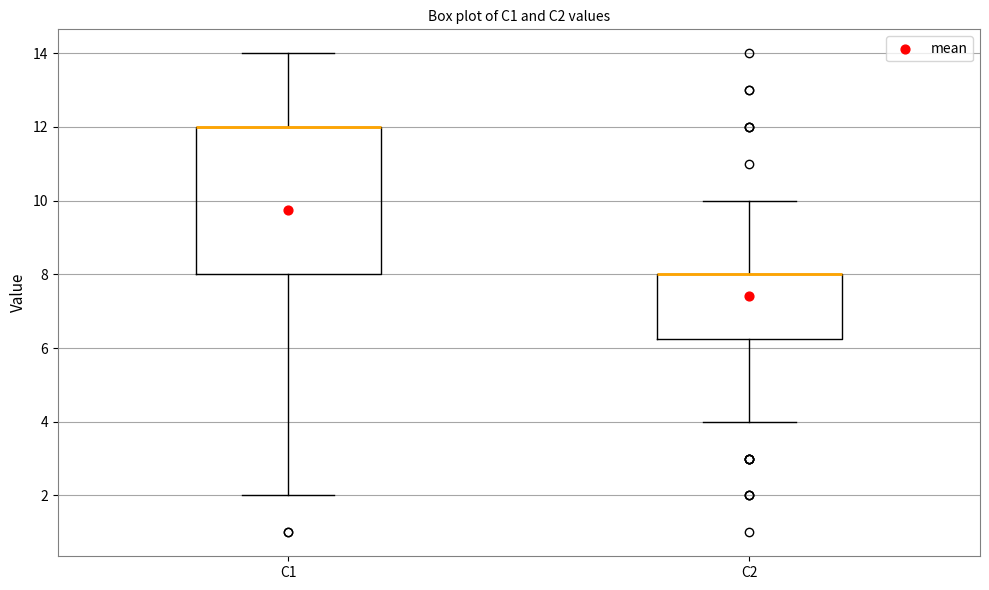

Which box is the tallest, from its lower edge to its upper edge?

C1